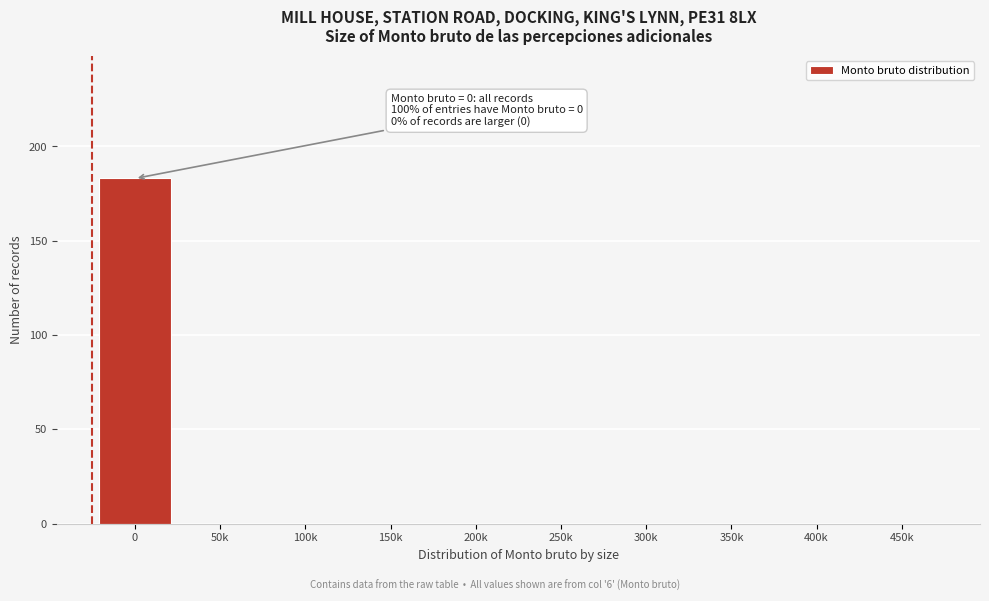

Reading left to right, what are all the values shown in this chart?

0=183	50k=0	100k=0	150k=0	200k=0	250k=0	300k=0	350k=0	400k=0	450k=0